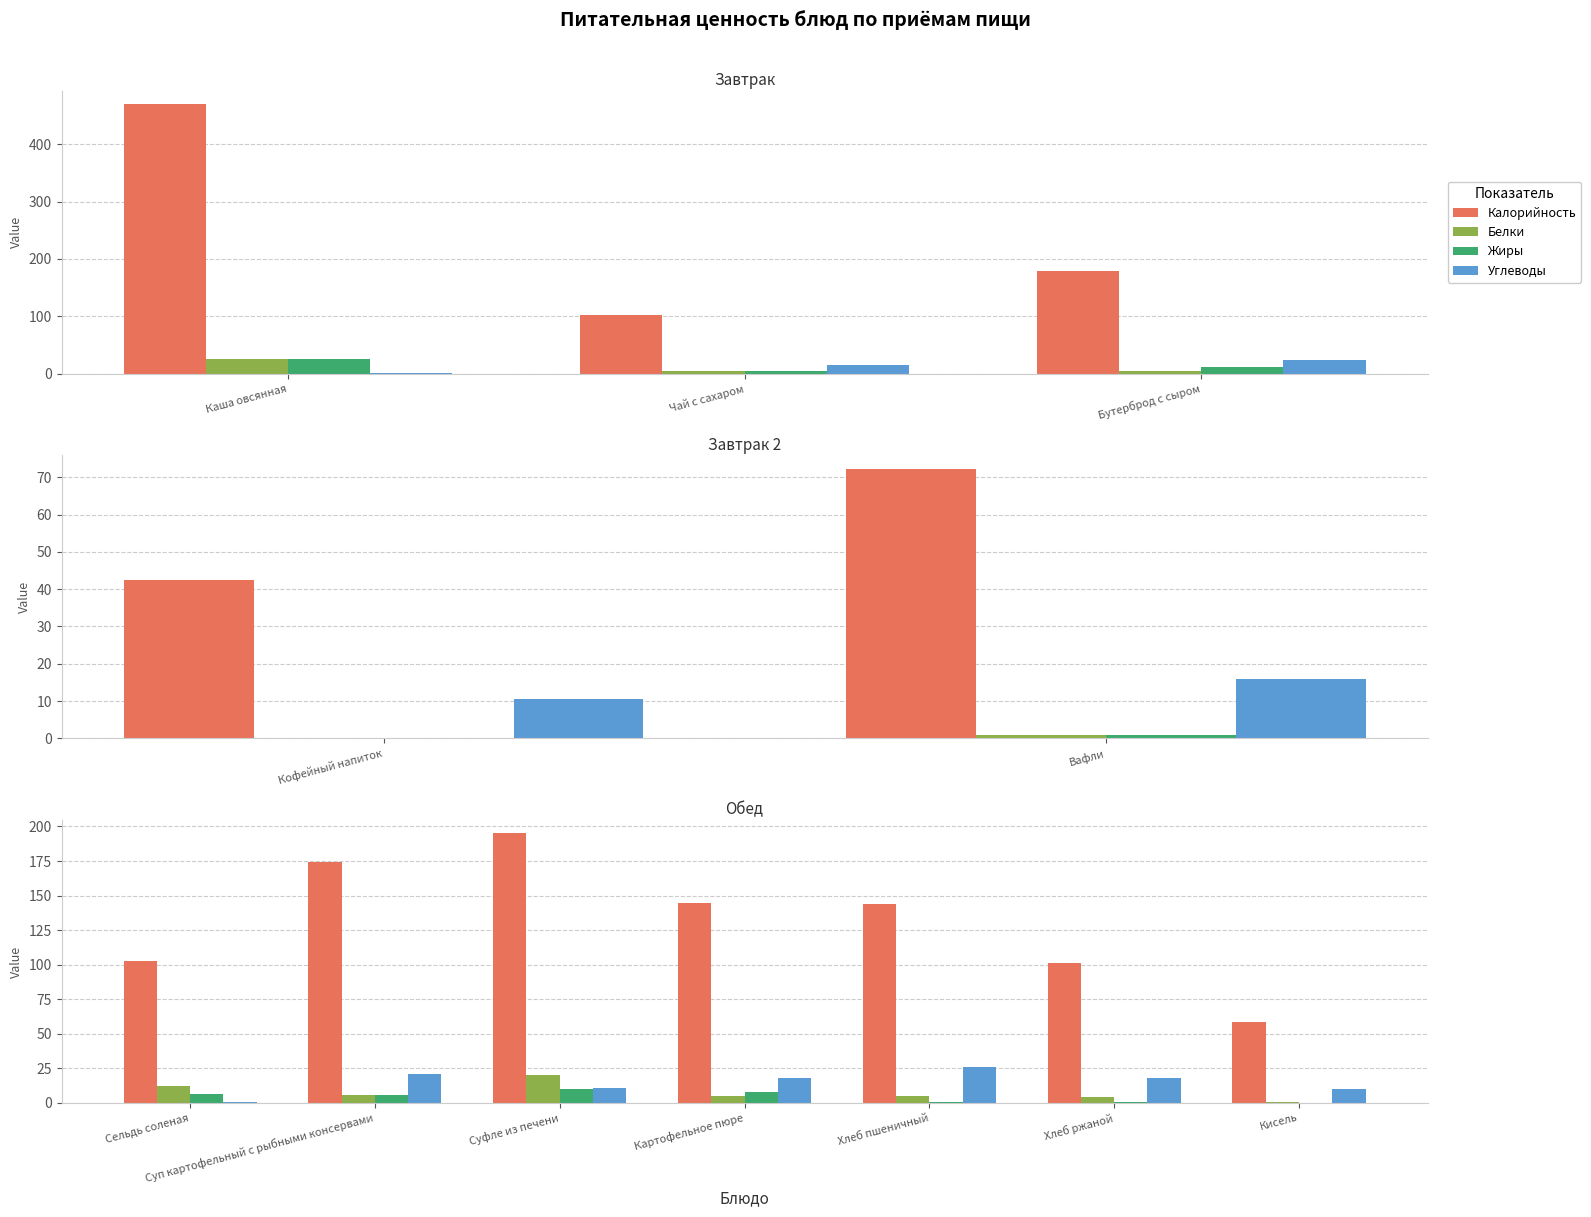

The Калорийность series shows 163.8 at Сельдь соленая. True or false?

False